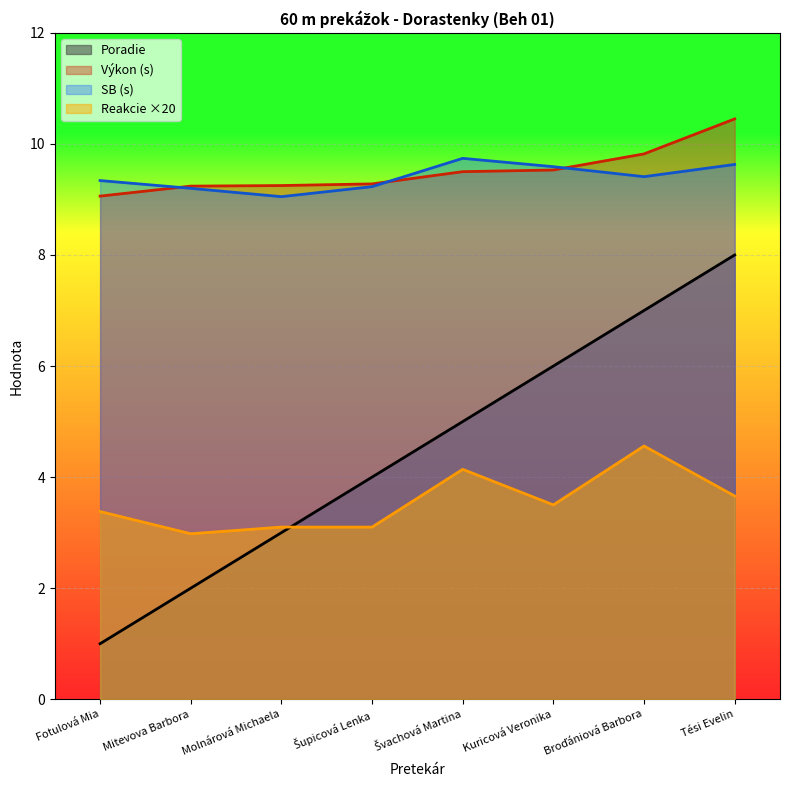

What is the smallest value displayed?

1.0